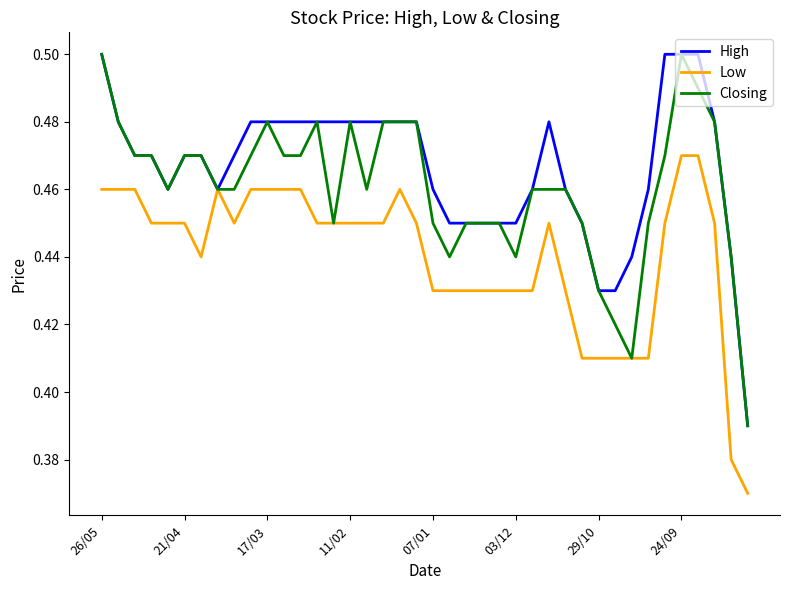

List the series in order of their overall mean, highest first.

High, Closing, Low